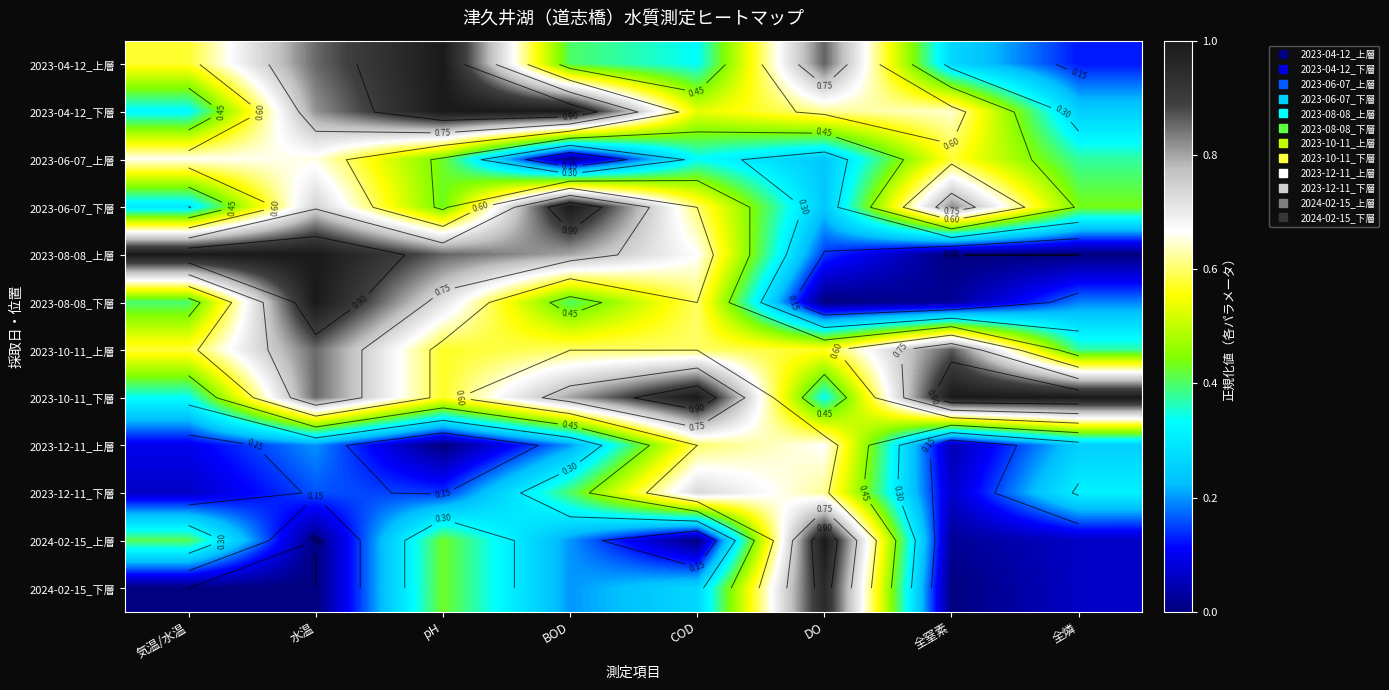

What is the total value across all series at 全窒素?

4.3